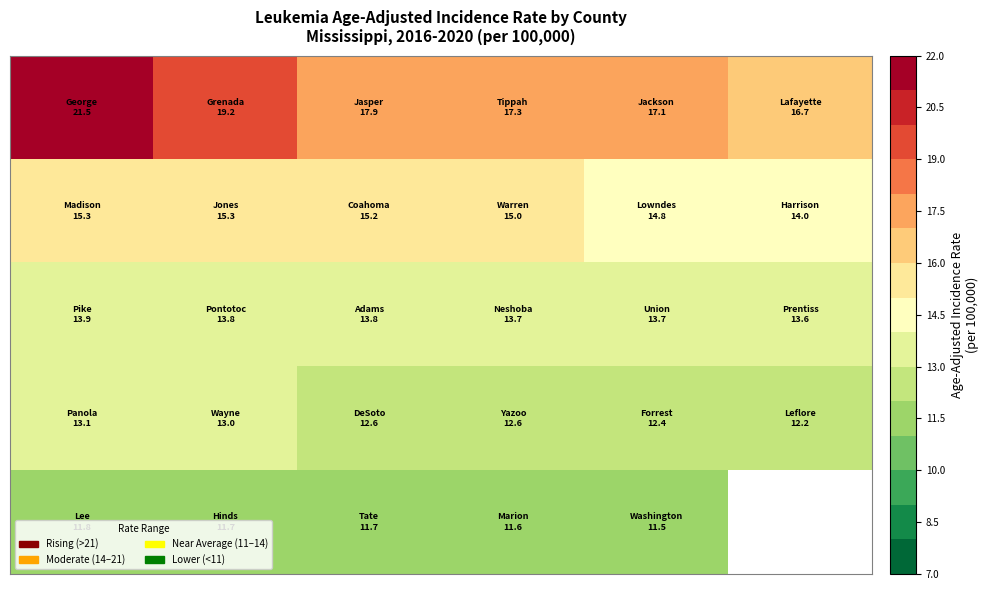

How many distinct data groups are displayed?

5